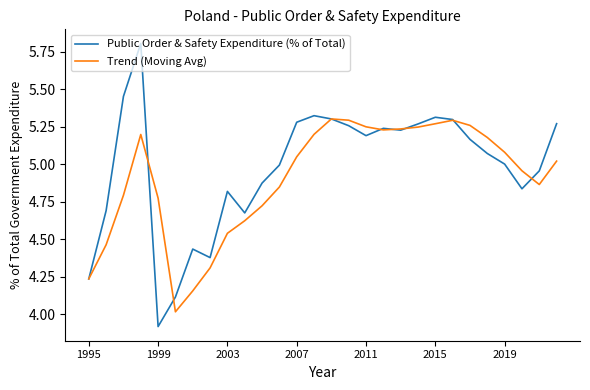

Which series has the widest spread of values?

Public Order & Safety Expenditure (% of Total)